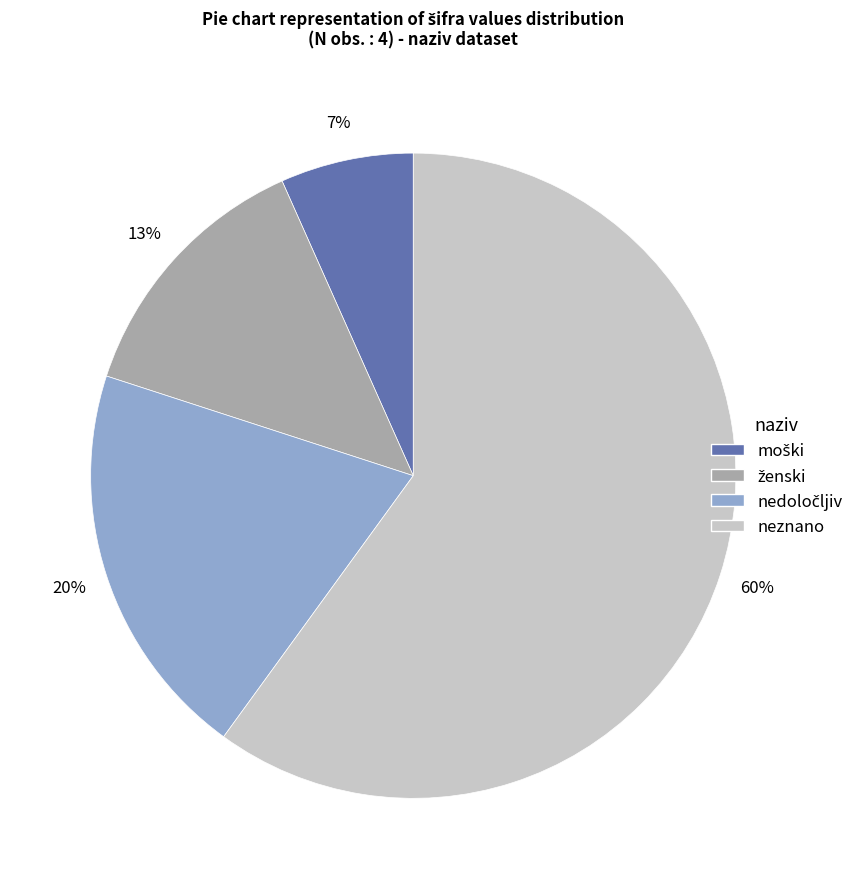

Is it true that neznano is 72% of the pie?

False